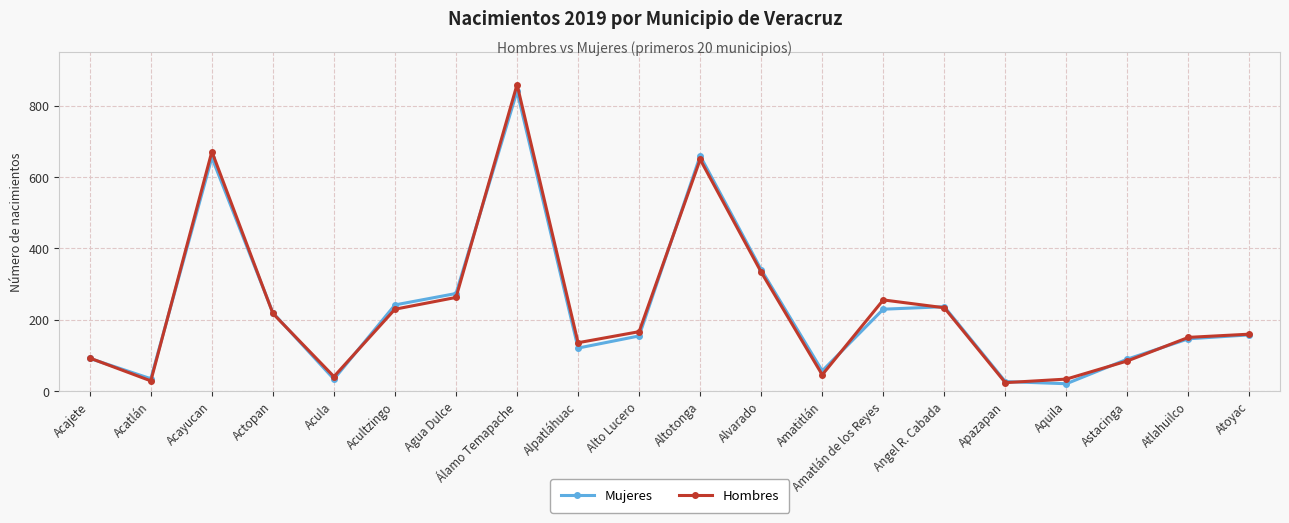

Which series changed the most between Alpatláhuac and Astacinga?

Hombres